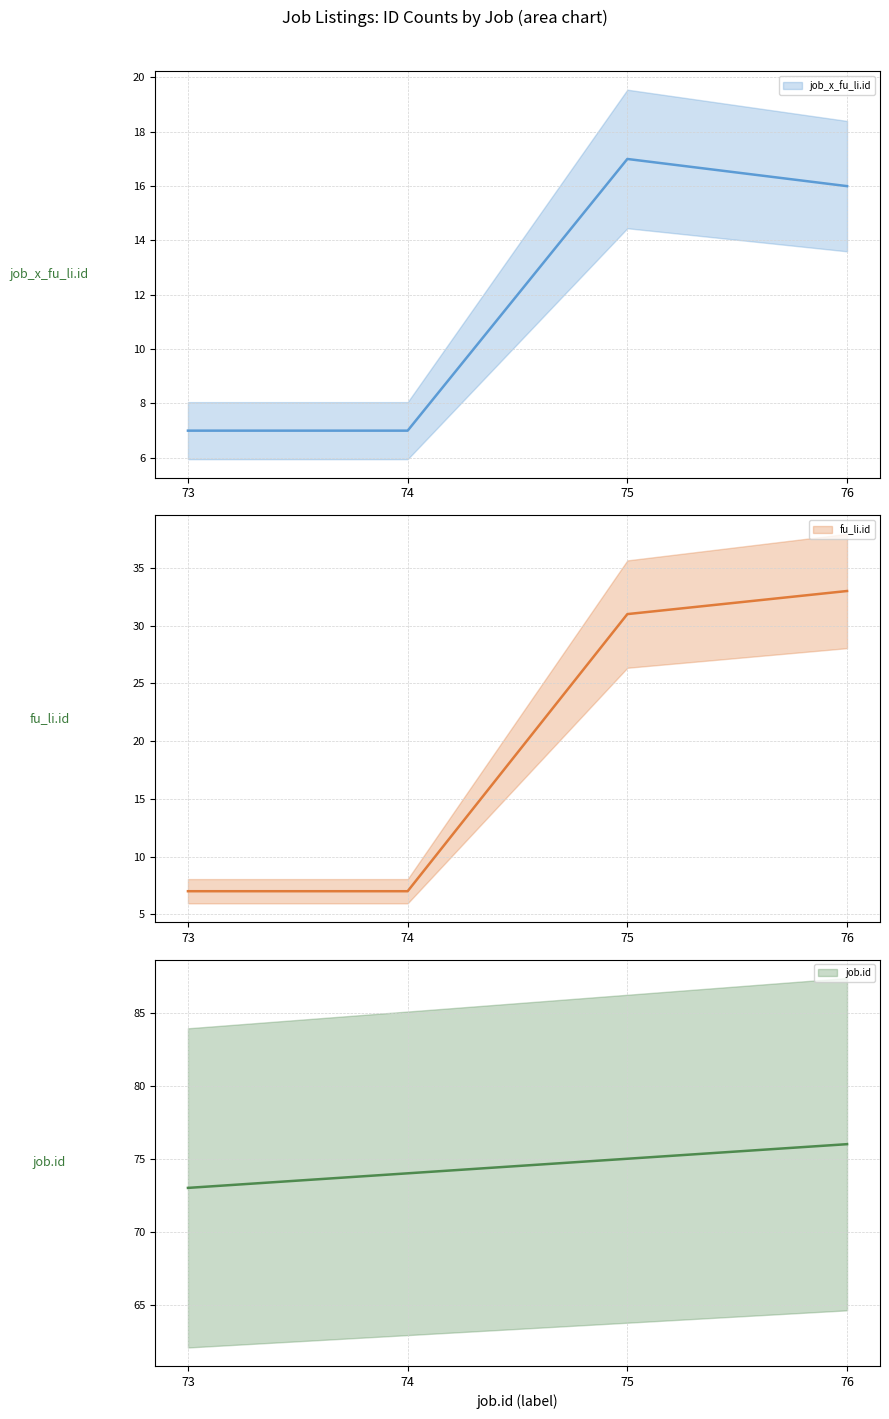

What is the sum of the job_x_fu_li.id values at 76 and 75?

33